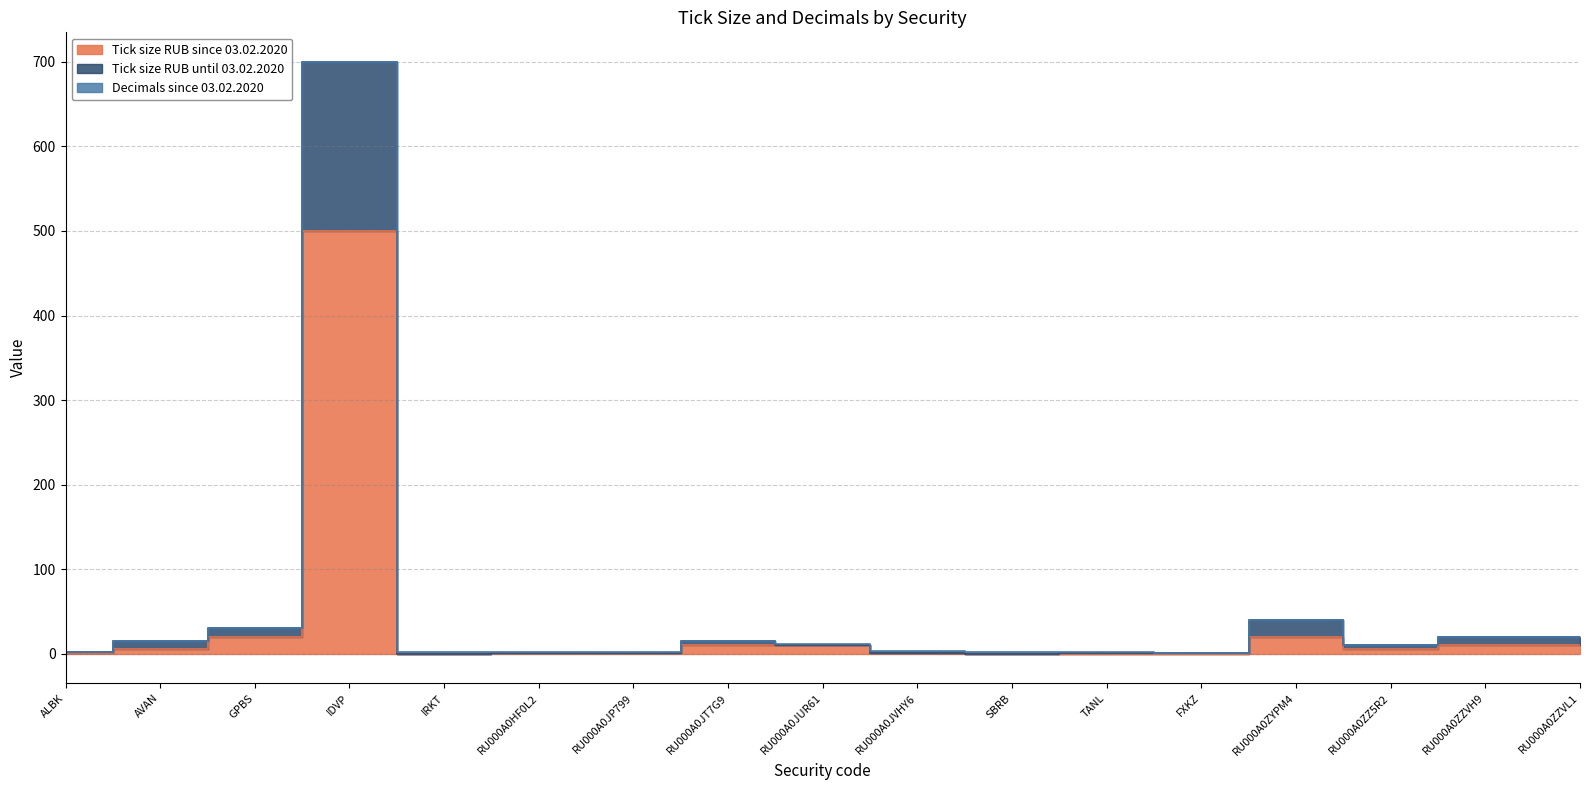

True or false: Tick size RUB until 03.02.2020 and Tick size RUB since 03.02.2020 cross at least once.

False